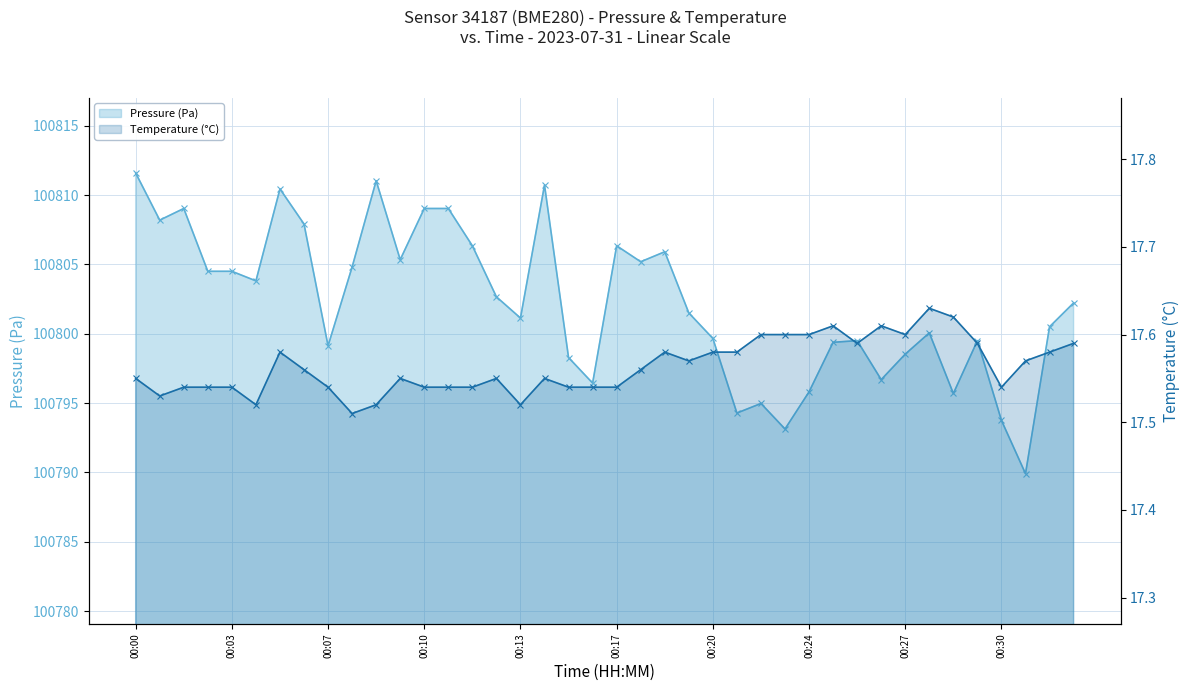

Between 00:25 and 00:27, which series saw the biggest shift?

Pressure (Pa)